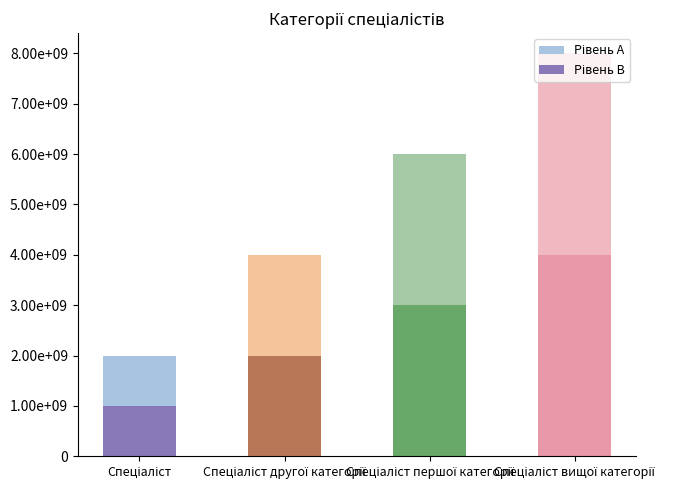

Reading left to right, extract all data points from this chart.

Рівень A: Спеціаліст=2000000000	Спеціаліст другої категорії=4000000000	Спеціаліст першої категорії=6000000000	Спеціаліст вищої категорії=8000000000
Рівень B: Спеціаліст=1000000000	Спеціаліст другої категорії=2000000000	Спеціаліст першої категорії=3000000000	Спеціаліст вищої категорії=4000000000